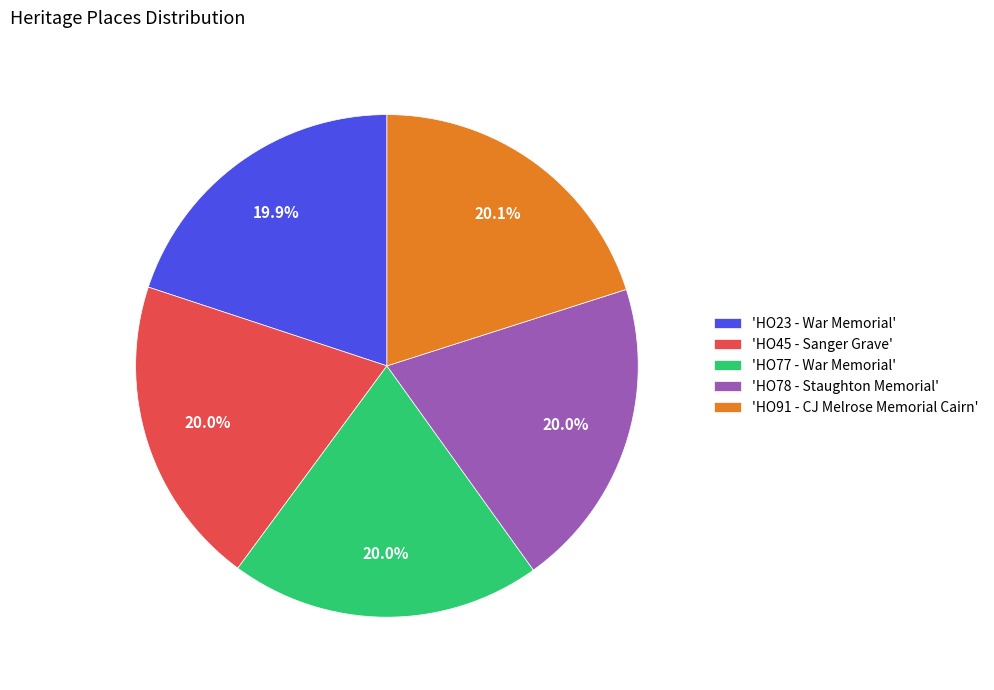

Does 'HO78 - Staughton Memorial' account for over 50% of the chart?

No